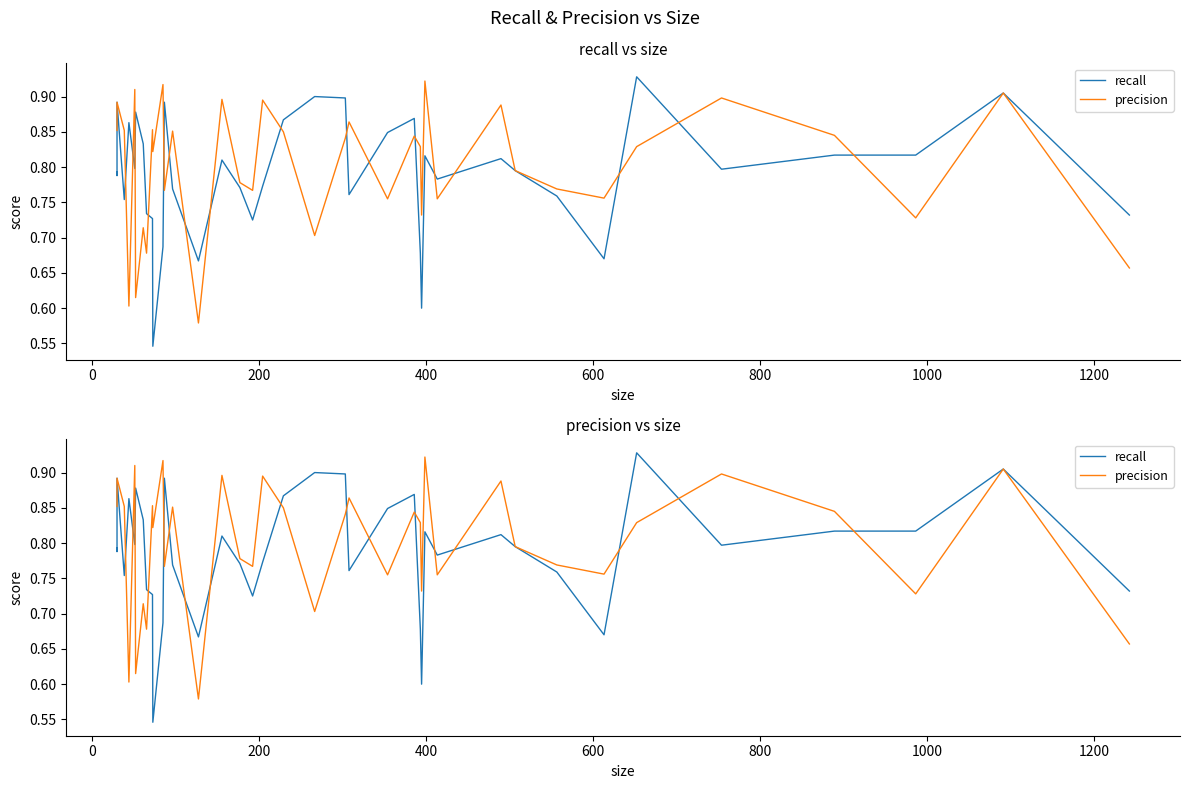

Does the chart display data point markers on the line(s)?

No